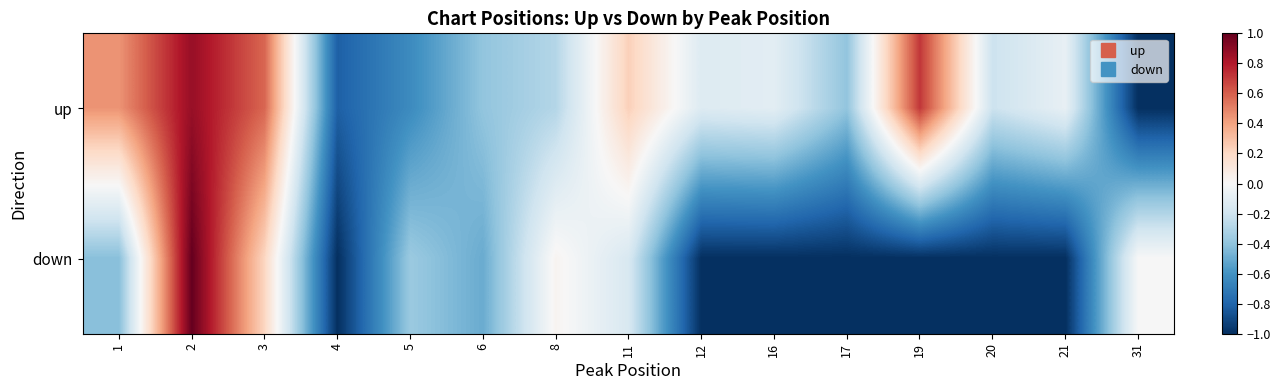

Rank the series at 1 from lowest to highest value.

down, up